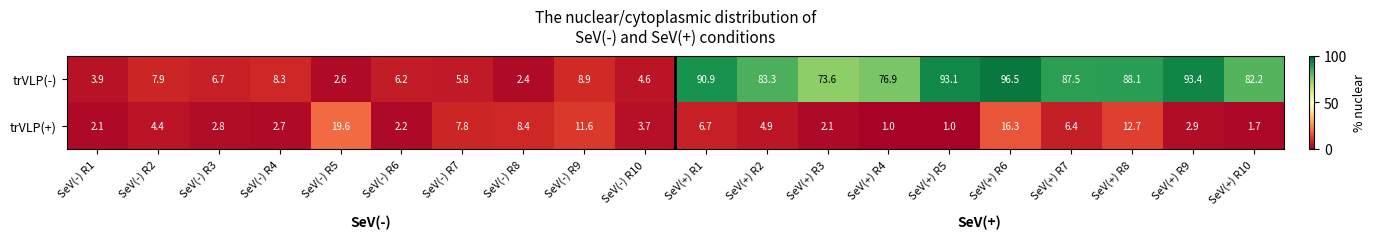

How many data points in trVLP(+) are above 4?

10